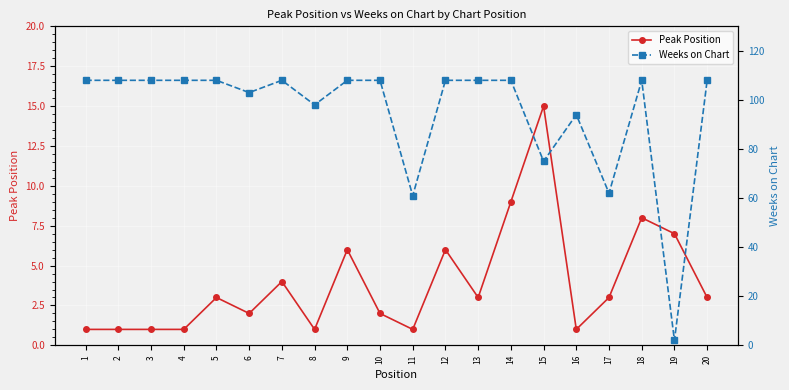

Rank the series at 2 from highest to lowest value.

Weeks on Chart, Peak Position